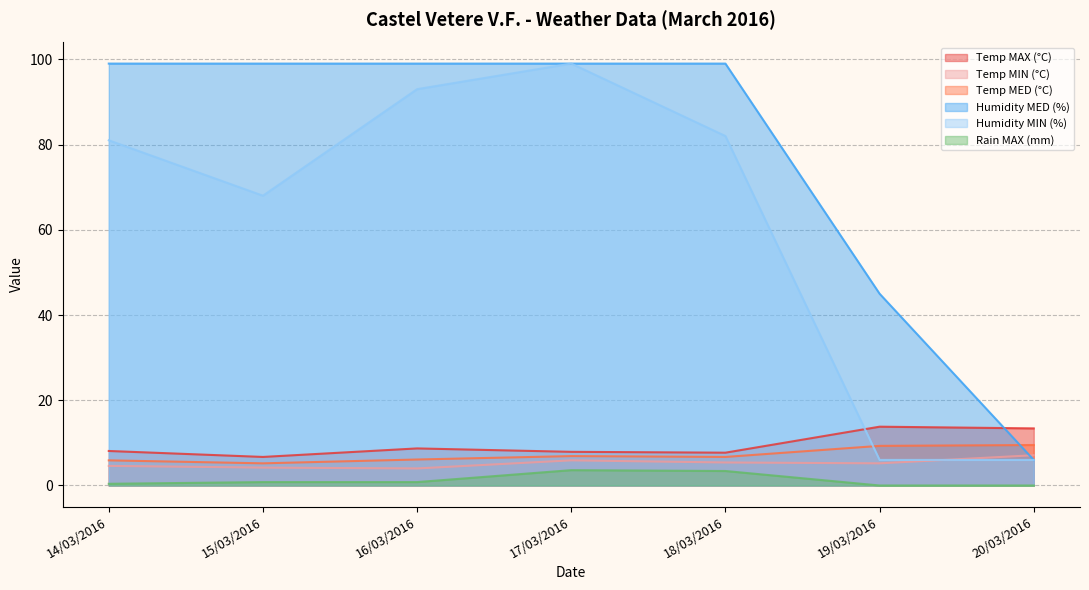

Reading right to left, transcribe all the data shown in this chart.

Temp MAX (°C): 20/03/2016=13.4	19/03/2016=13.8	18/03/2016=7.7	17/03/2016=7.9	16/03/2016=8.7	15/03/2016=6.7	14/03/2016=8.1
Temp MIN (°C): 20/03/2016=7.1	19/03/2016=5.2	18/03/2016=5.4	17/03/2016=5.9	16/03/2016=4.0	15/03/2016=4.2	14/03/2016=4.6
Temp MED (°C): 20/03/2016=9.5	19/03/2016=9.3	18/03/2016=6.7	17/03/2016=6.9	16/03/2016=6.1	15/03/2016=5.2	14/03/2016=5.9
Humidity MED (%): 20/03/2016=6.0	19/03/2016=45.0	18/03/2016=99.0	17/03/2016=99.0	16/03/2016=99.0	15/03/2016=99.0	14/03/2016=99.0
Humidity MIN (%): 20/03/2016=6.0	19/03/2016=6.0	18/03/2016=82.0	17/03/2016=99.0	16/03/2016=93.0	15/03/2016=68.0	14/03/2016=81.0
Rain MAX (mm): 20/03/2016=0.0	19/03/2016=0.0	18/03/2016=3.4	17/03/2016=3.6	16/03/2016=0.8	15/03/2016=0.8	14/03/2016=0.4